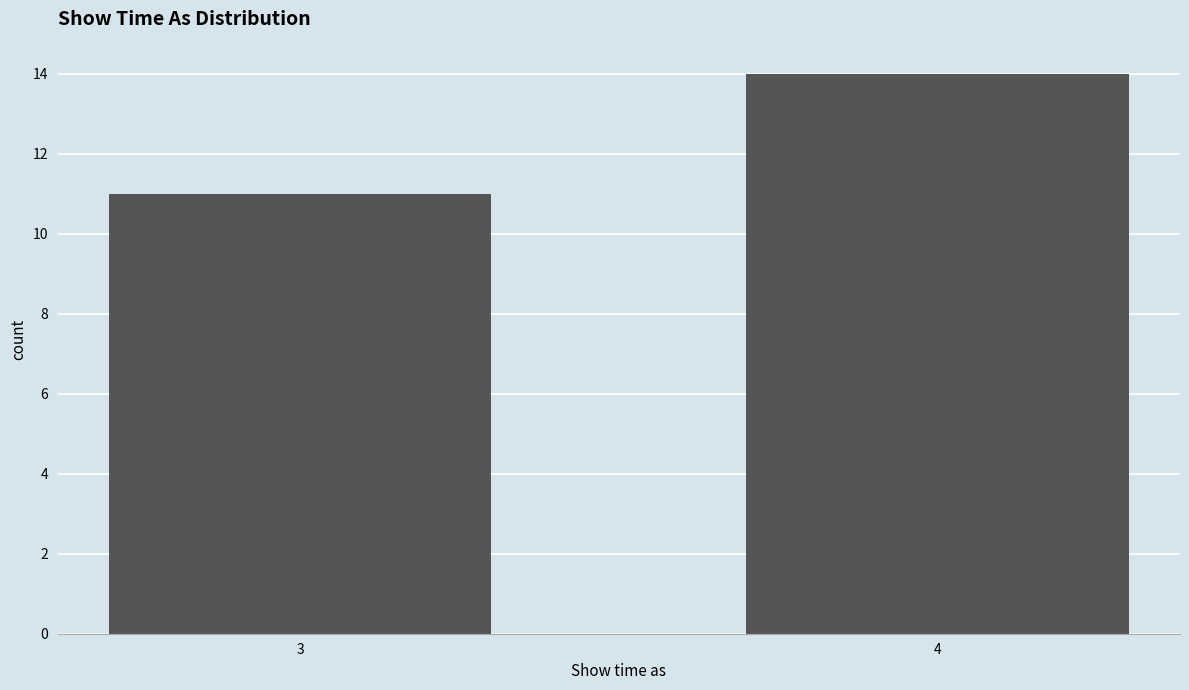

Reading right to left, extract all data points from this chart.

4=14	3=11